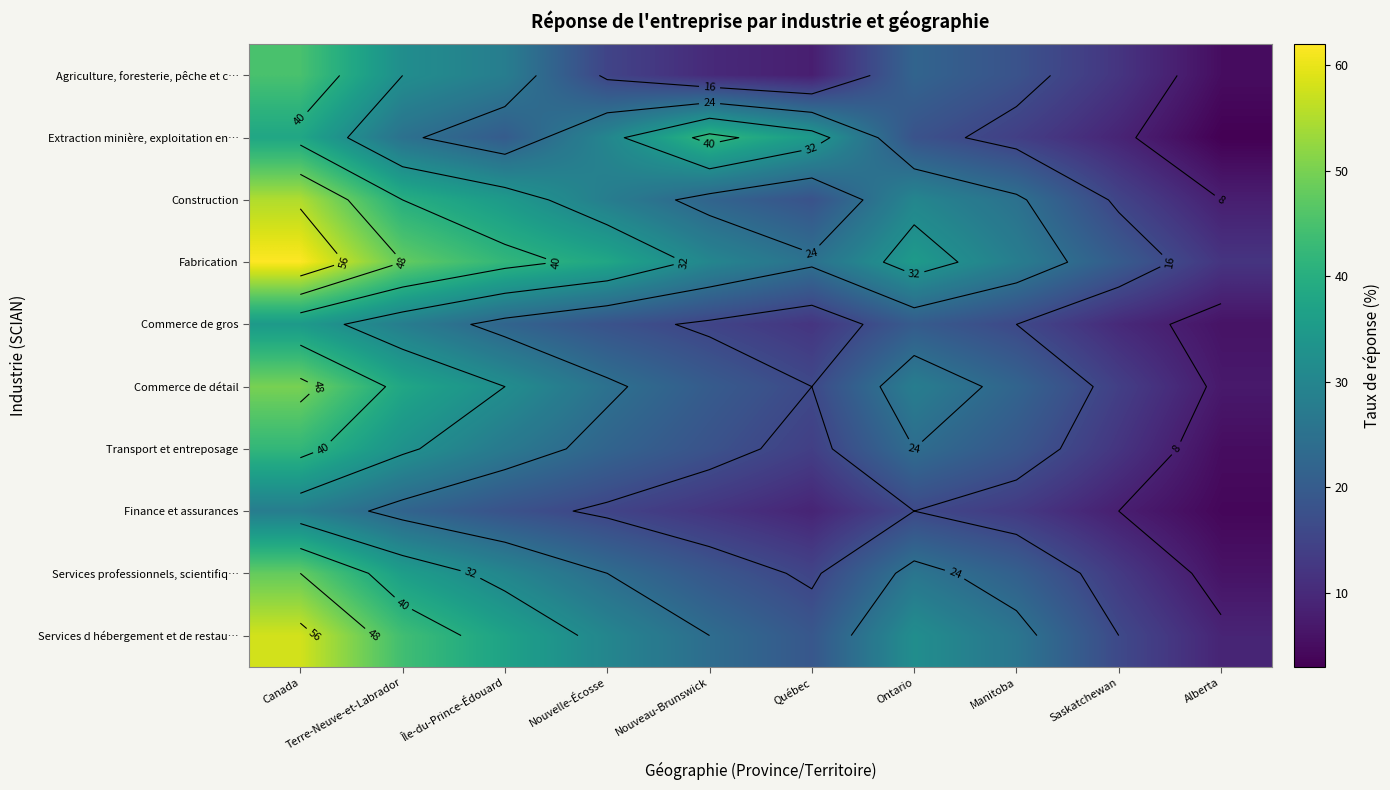

What is the difference between the highest and lowest values at Manitoba?

15